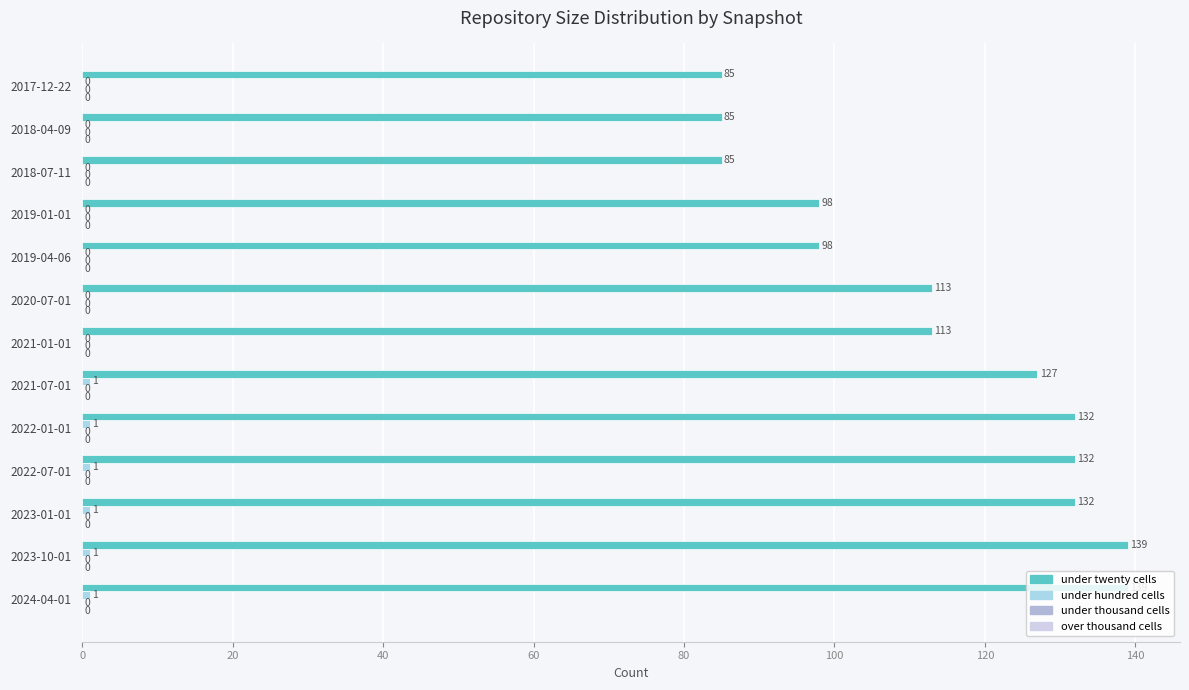

What is the maximum value shown in the chart?

139